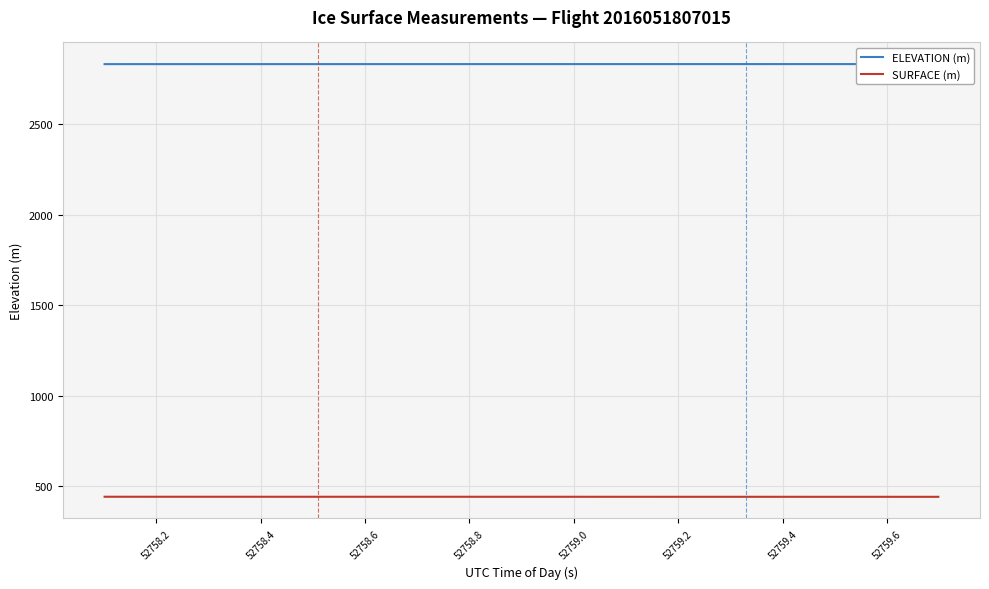

What is the minimum value for SURFACE (m)?

442.9